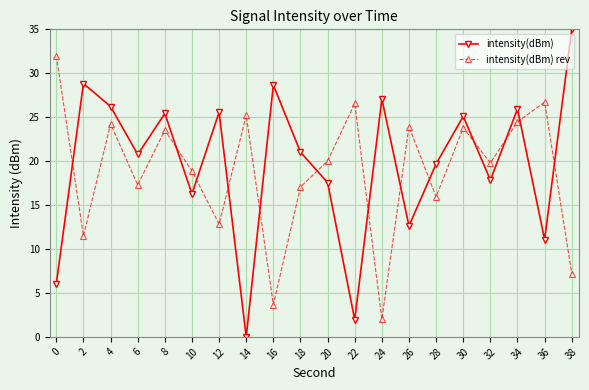

What is the spread (max minus min) of values at 36?

15.6